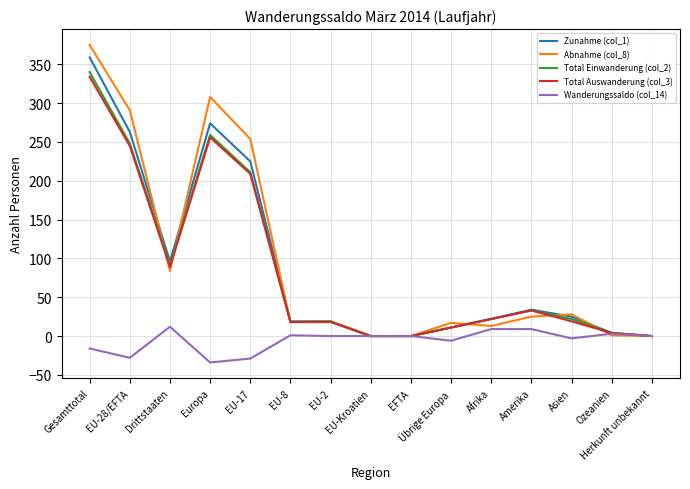

What is the minimum value shown in the chart?

-34